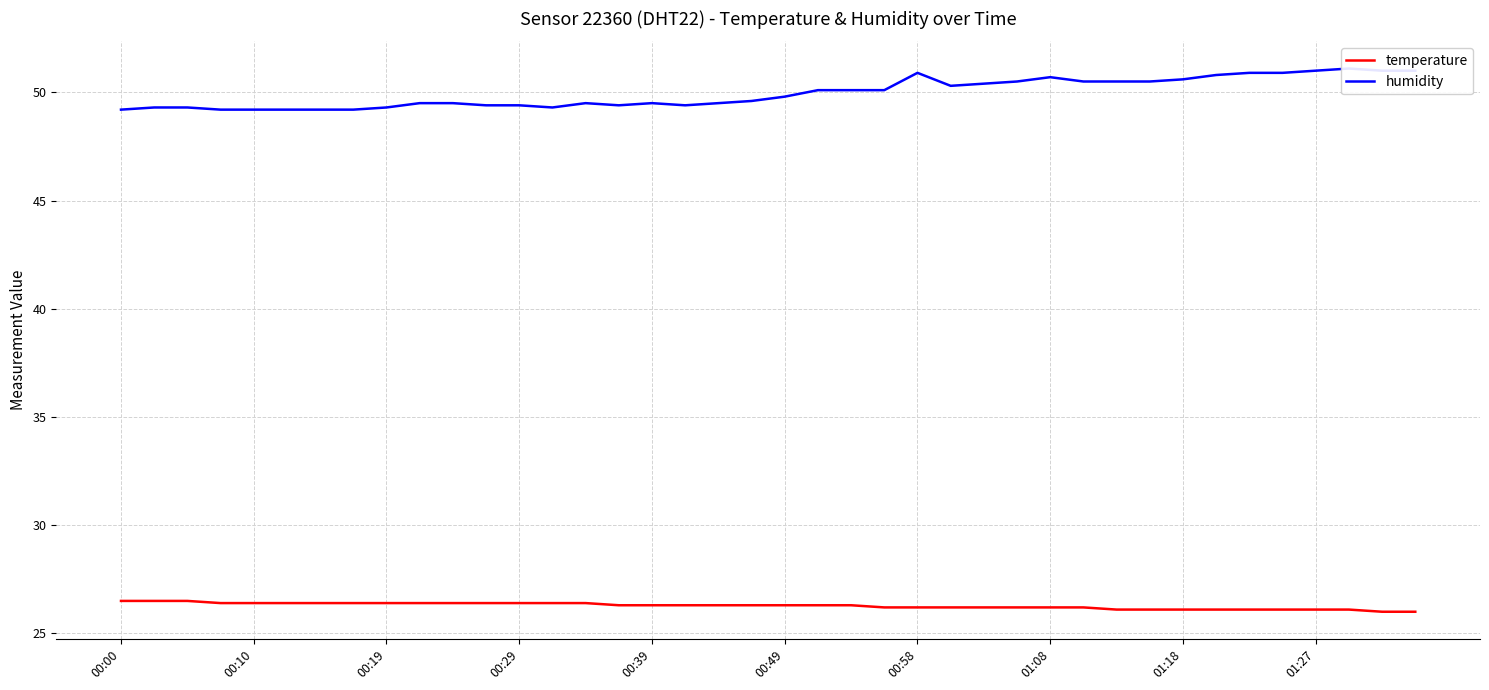

Which series has the widest spread of values?

humidity